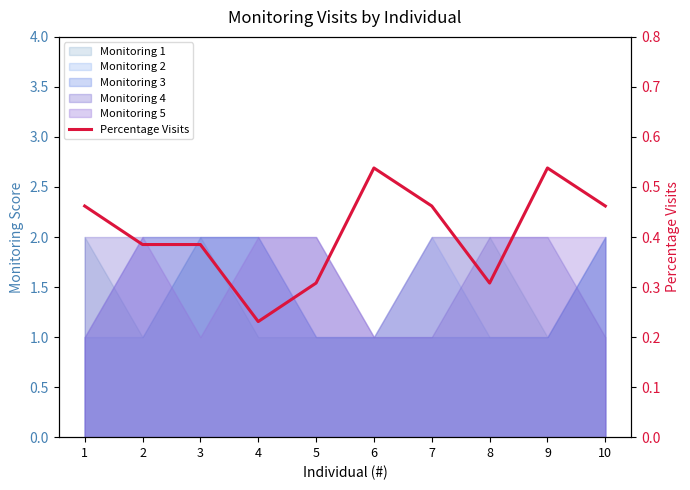

Does the chart display data point markers on the line(s)?

No